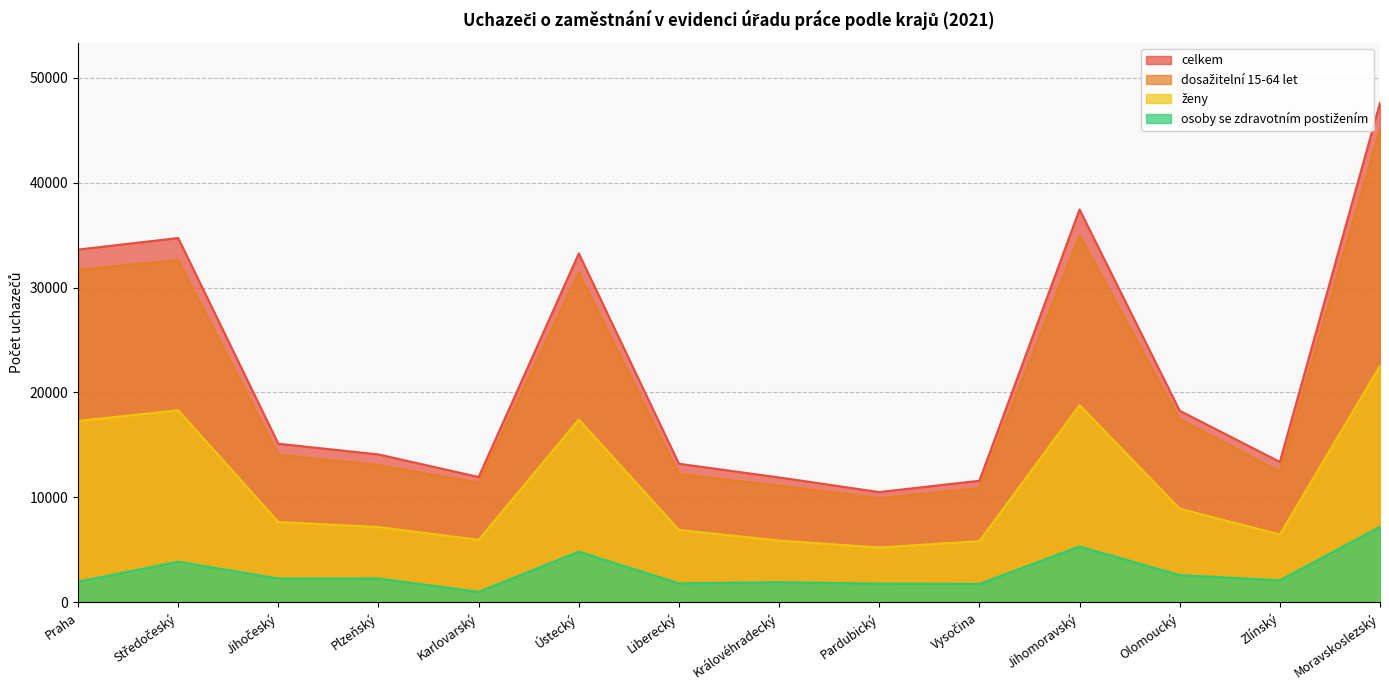

What is the difference between the celkem values at Pardubický and Olomoucký?

7749